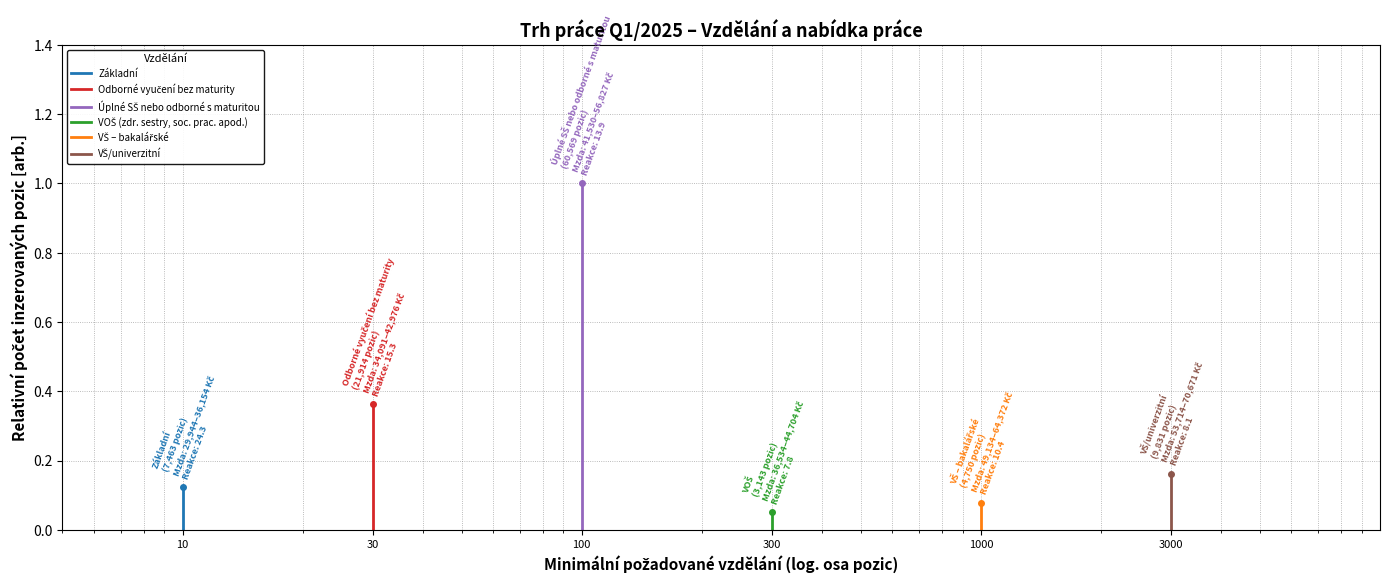

What is the sum of the Základní values at 30 and 10?

0.1